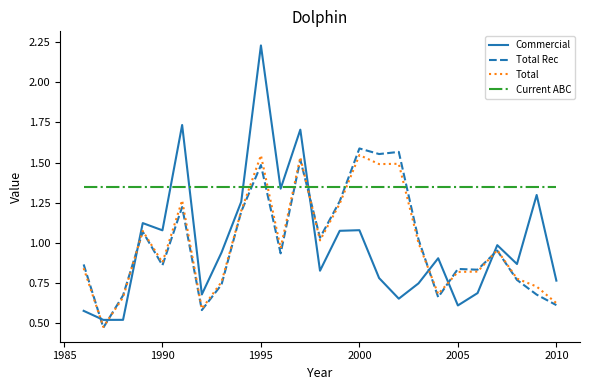

Which series has the largest range (max minus min)?

Commercial